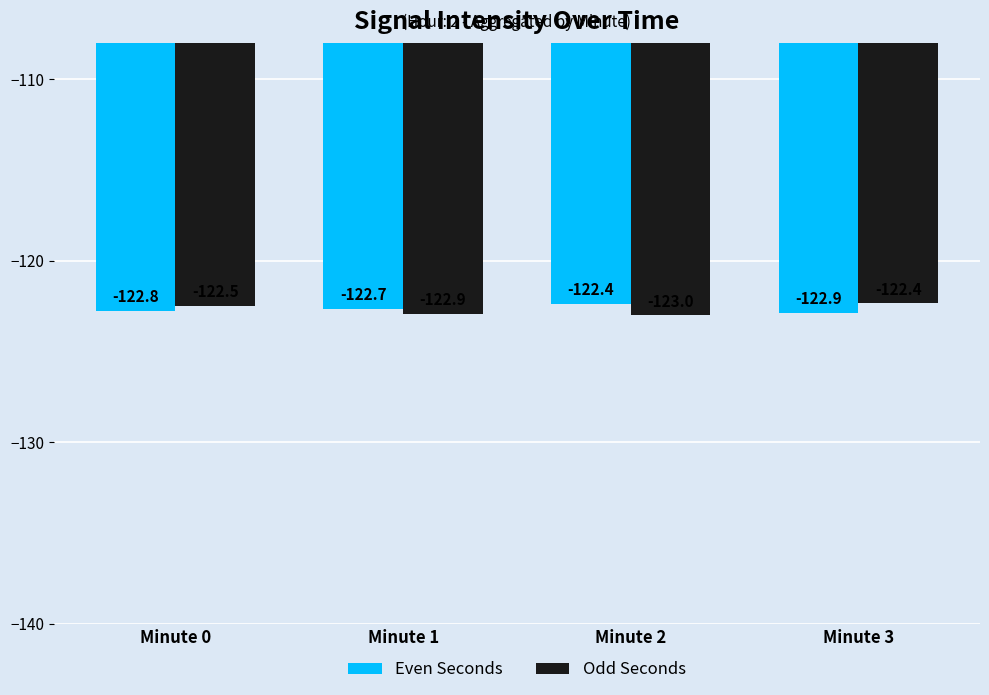

Is the value of Even Seconds at Minute 0 greater than the value of Odd Seconds at Minute 3?

No